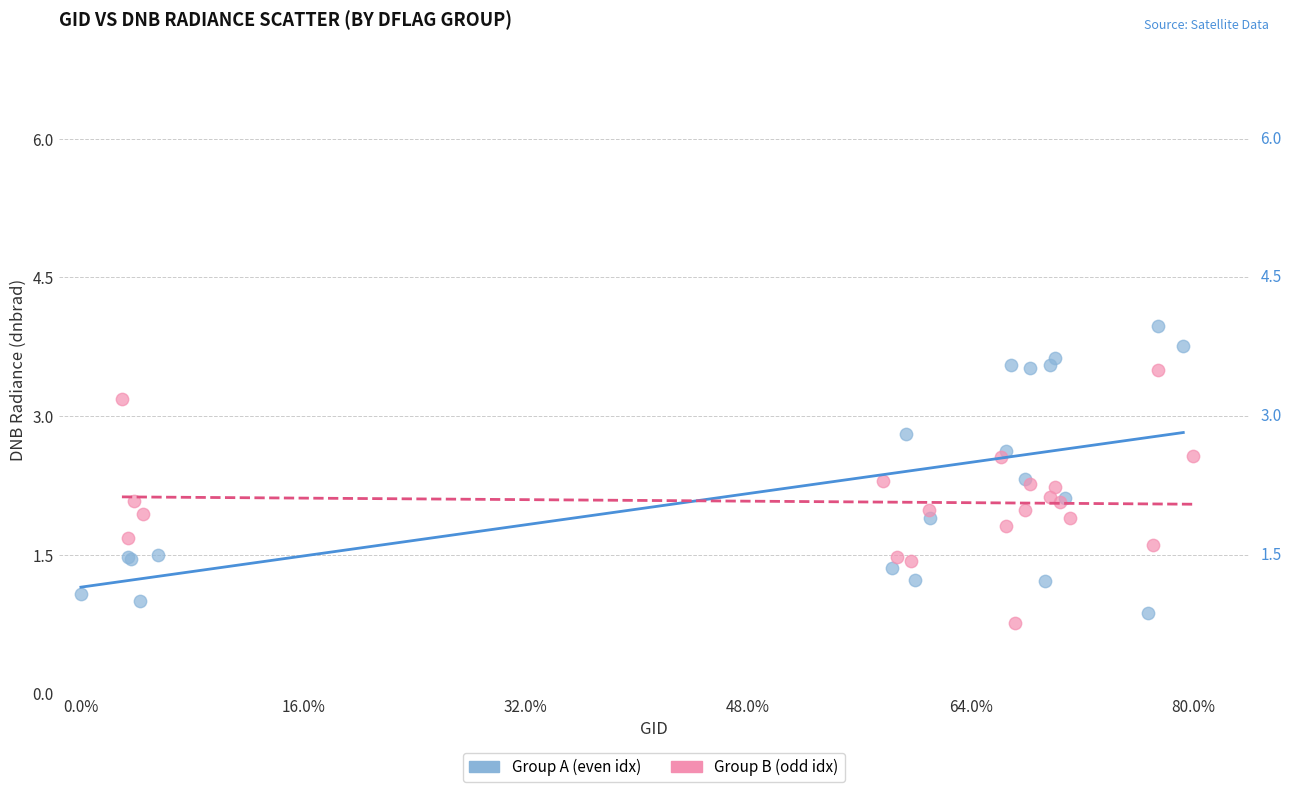

Which series contains the highest Y value?

Group A (even idx)